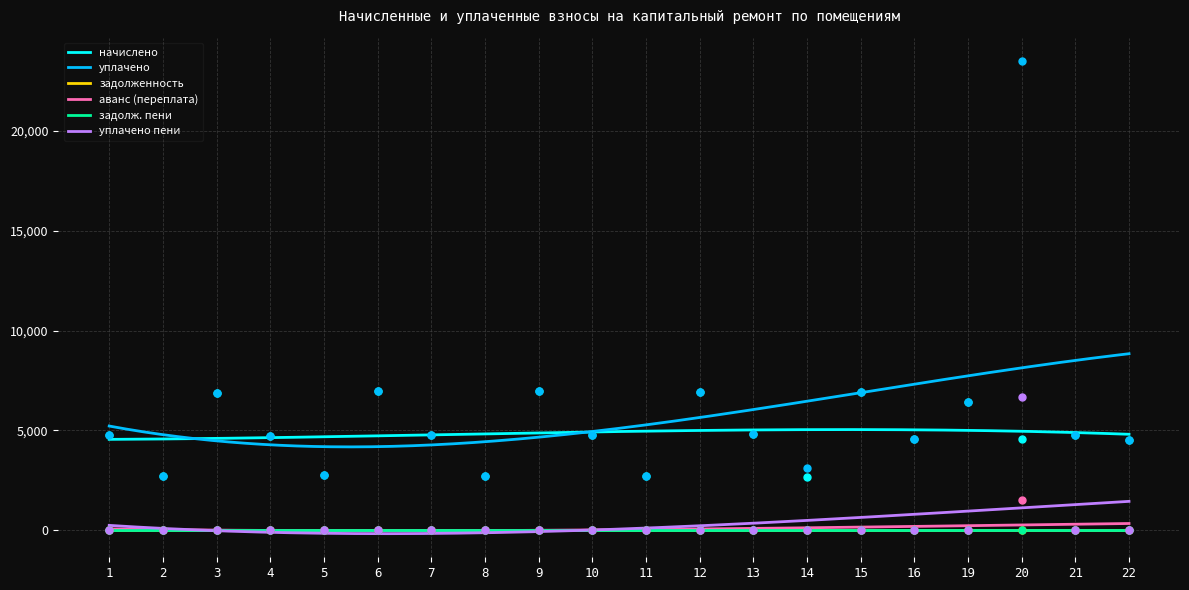

Which series has the largest Y range (max minus min)?

уплачено